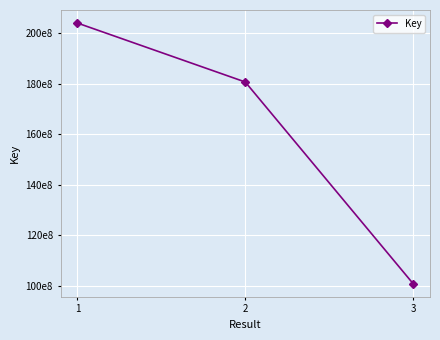

List the labels in order of value, smallest first.

3, 2, 1